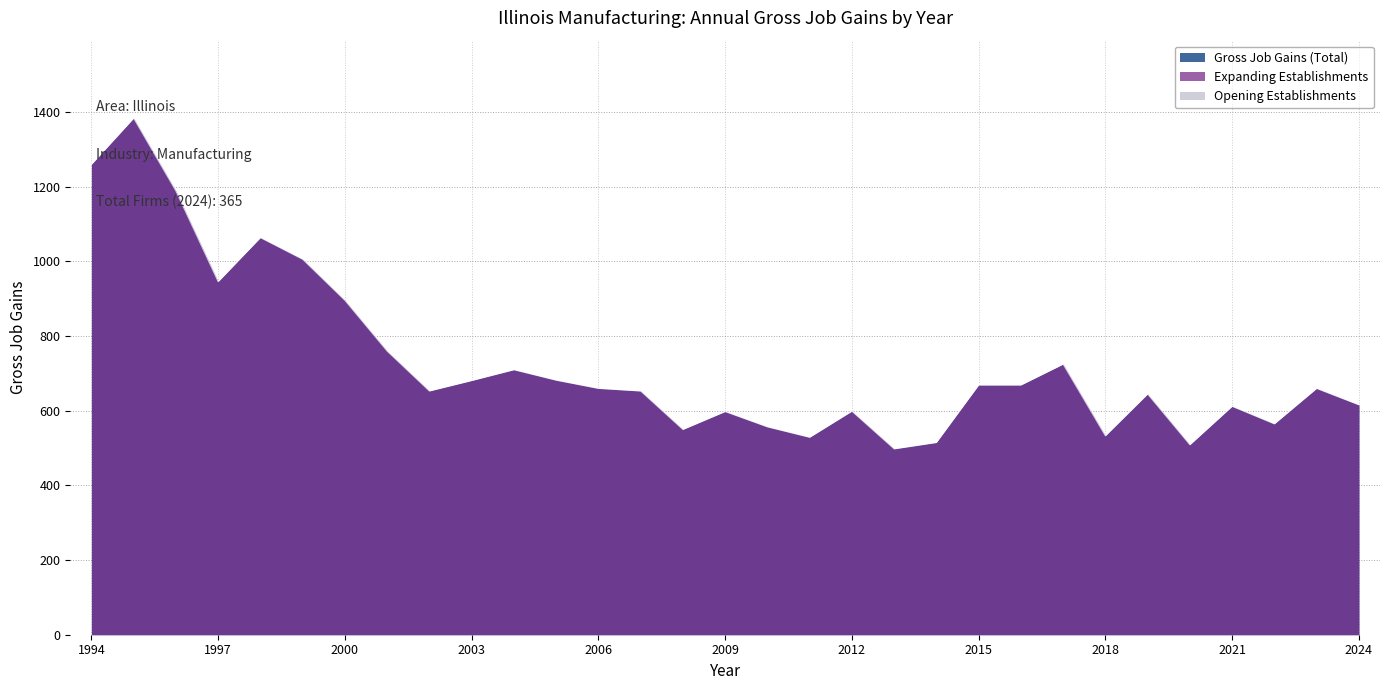

List the series in order of their peak value, highest first.

Gross Job Gains (Total), Expanding Establishments, Opening Establishments